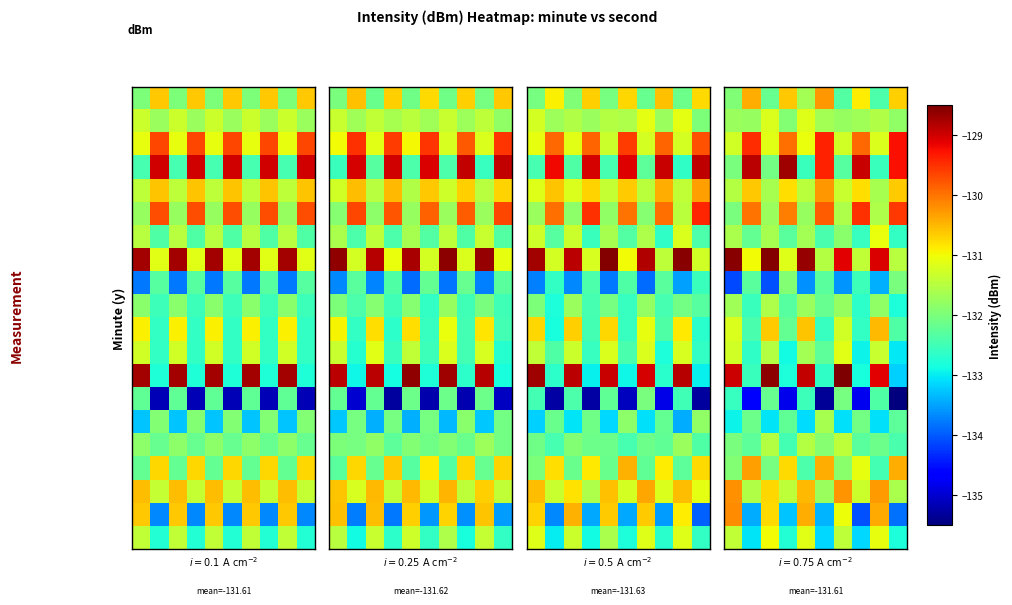

At how many categories does at least one series exceed -129?

7